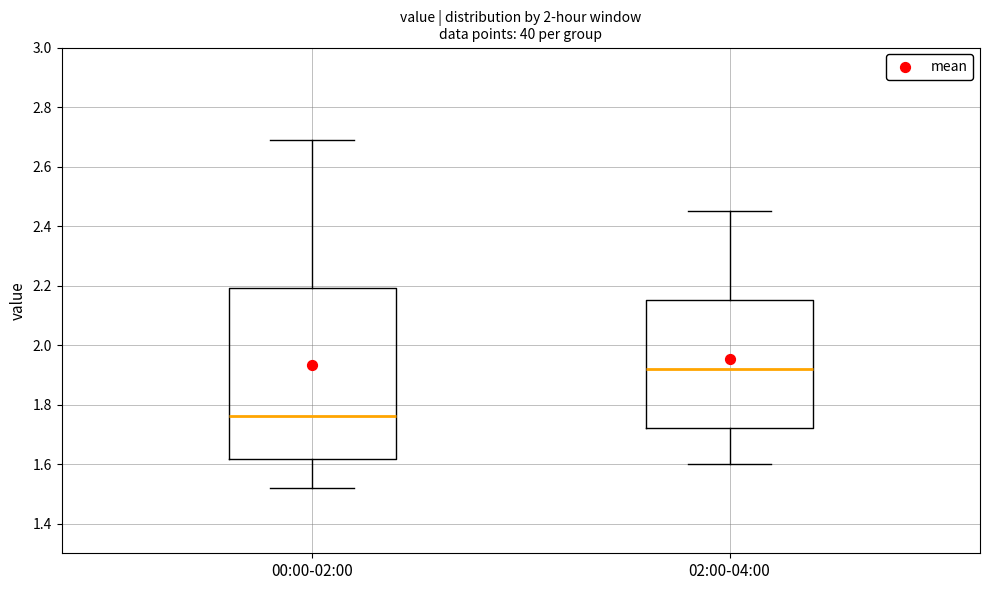

Reading left to right, read every box against the y-axis: the position of its median line, the range the box covers, and the ends of its whiskers. The values are not printed on the chart, so give them approximately, as read against the axis.

00:00-02:00: median 1.76, box 1.62 to 2.20, whiskers 1.52 to 2.70
02:00-04:00: median 1.92, box 1.72 to 2.16, whiskers 1.60 to 2.46